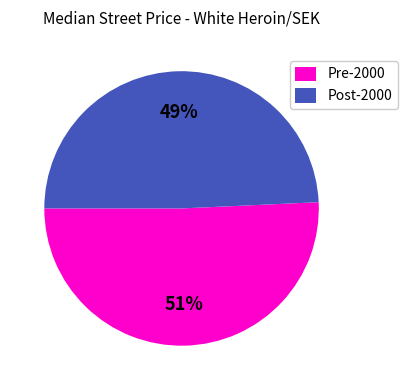

Is the sum of Pre-2000 and Post-2000 greater than half?

Yes